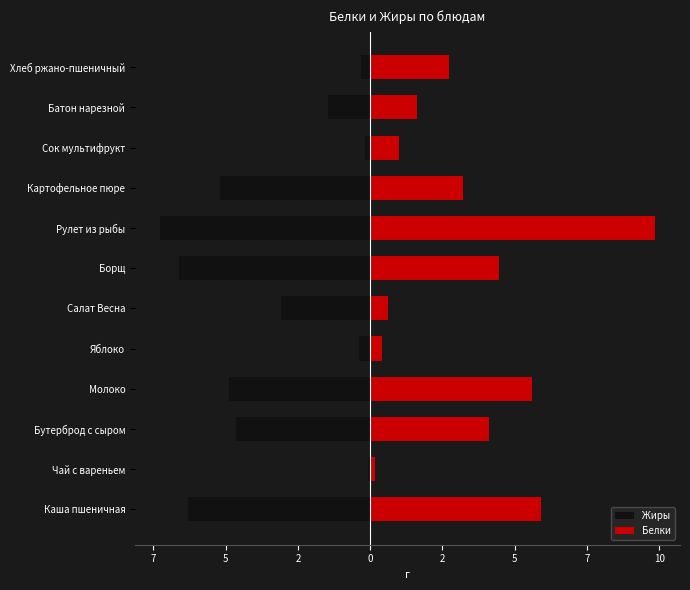

Rank the series at Молоко from highest to lowest value.

Белки, Жиры